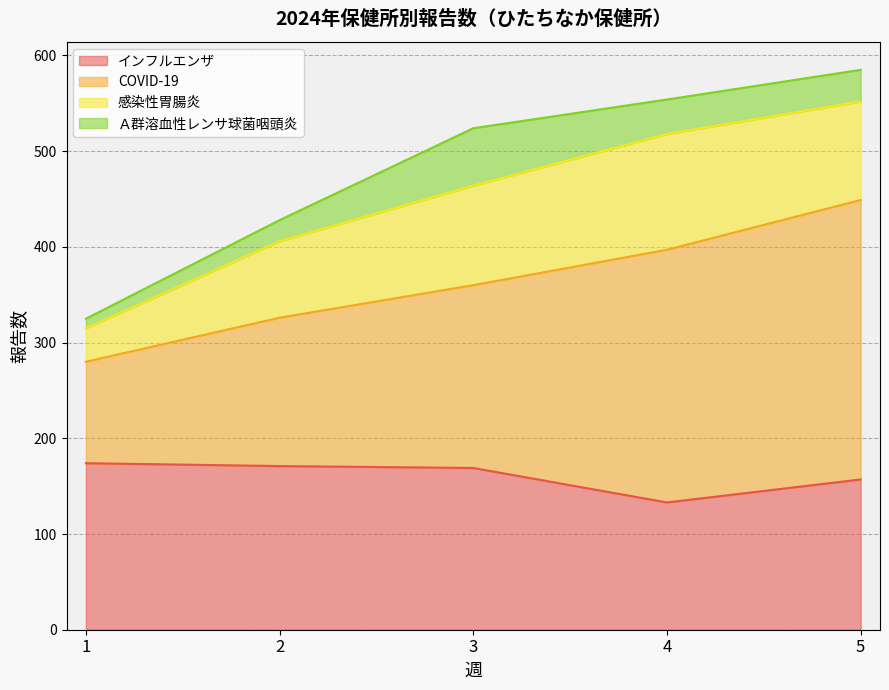

Rank the categories by インフルエンザ value from lowest to highest.

4, 5, 3, 2, 1